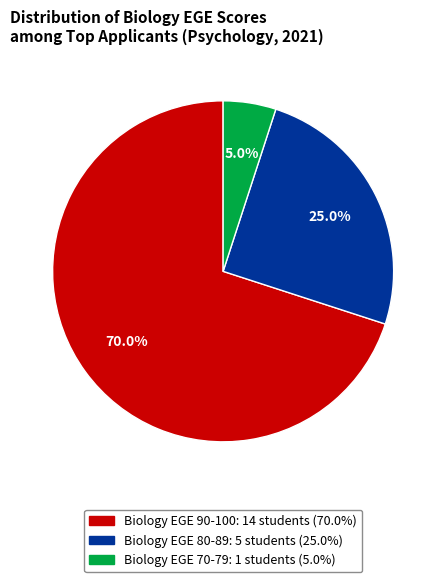

Is there a majority slice in this chart?

Yes